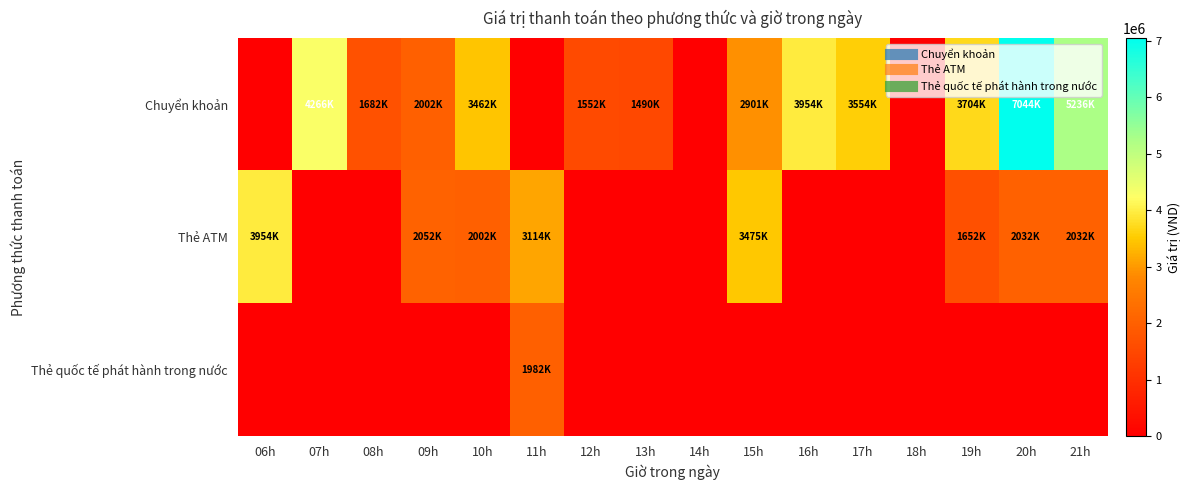

Reading right to left, extract all data points from this chart.

Chuyển khoản: 21h=5236000	20h=7044000	19h=3704000	18h=0	17h=3554000	16h=3954000	15h=2901000	14h=0	13h=1490000	12h=1552000	11h=0	10h=3462000	09h=2002000	08h=1682000	07h=4266000	06h=0
Thẻ ATM: 21h=2032000	20h=2032000	19h=1652000	18h=0	17h=0	16h=0	15h=3475000	14h=0	13h=0	12h=0	11h=3114000	10h=2002000	09h=2052000	08h=0	07h=0	06h=3954000
Thẻ quốc tế phát hành trong nước: 21h=0	20h=0	19h=0	18h=0	17h=0	16h=0	15h=0	14h=0	13h=0	12h=0	11h=1982000	10h=0	09h=0	08h=0	07h=0	06h=0